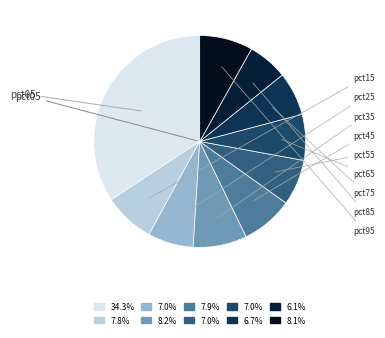

What percentage is the pct05 slice, to the nearest percent?

34%